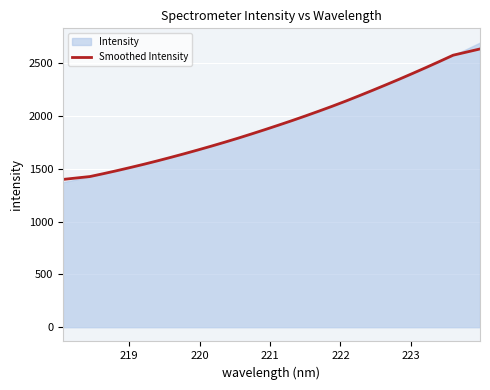

What is the lowest value of the Smoothed Intensity series?

1399.7